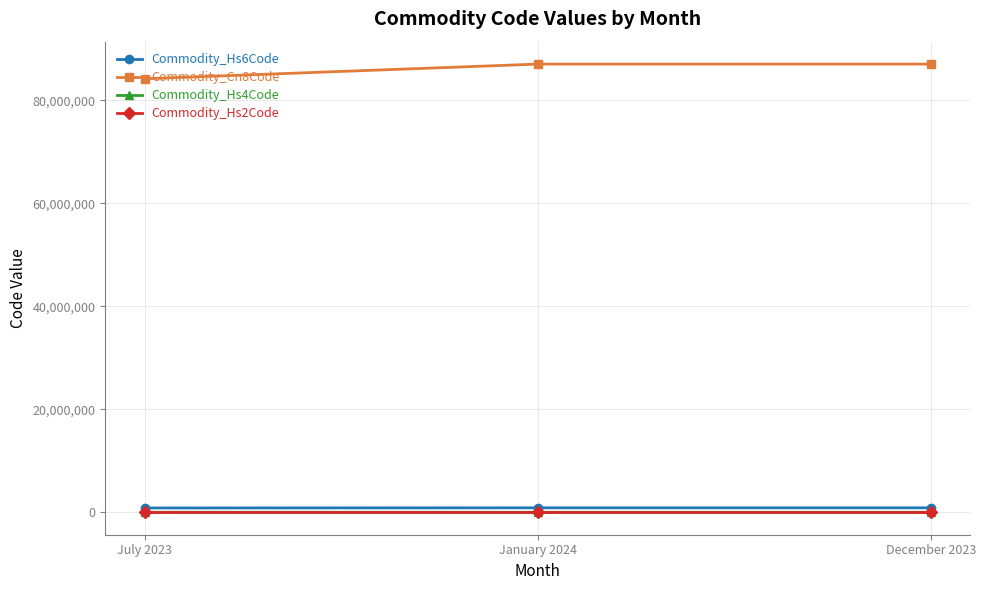

How many data points in Commodity_Hs2Code are less than 87?

1